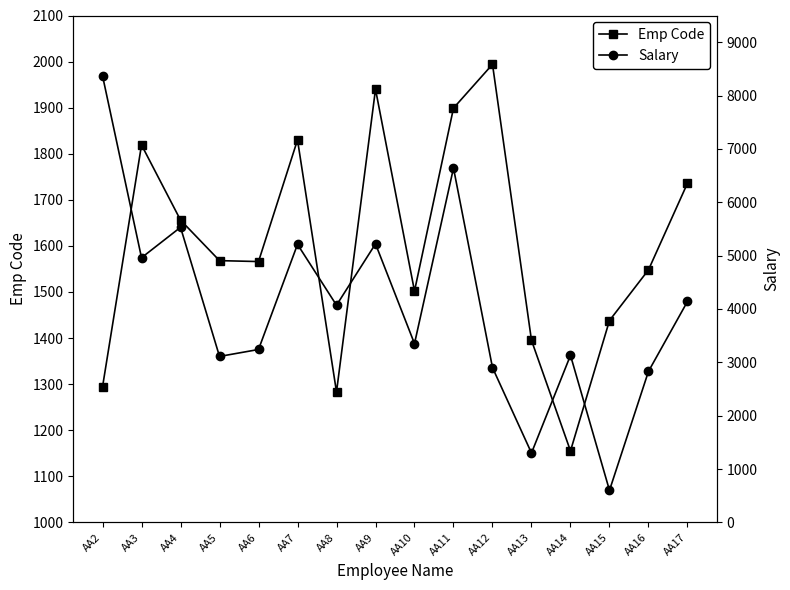

What is the difference between the maximum and minimum values in the Salary series?

7770